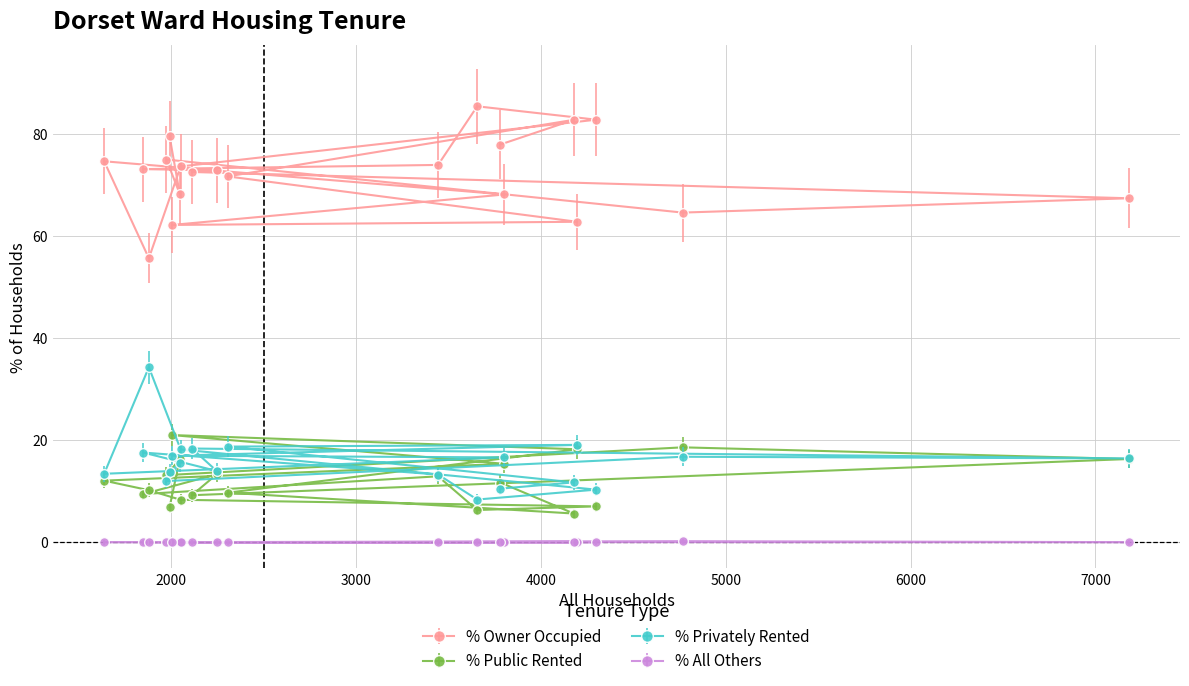

Reading right to left, what are all the values shown in this chart?

% Owner Occupied: Ferndown South Ward=77.9	Ferndown North Ward=82.7	Eggardon Ward=71.6	Dorchester West Ward=62.7	Dorchester Poundbury Ward=62.1	Dorchester East Ward=68.1	Crossways Ward=74.6	Cranborne Chase Ward=55.6	Cranborne and Alderholt Ward=73.6	Corfe Mullen Ward=82.7	Colehill and Wimborne Minster East Ward=85.3	Chickerell Ward=73.9	Chesil Bank Ward=73.0	Charminster St. Mary's Ward=72.8	Chalk Valleys Ward=72.5	Bridport Ward=67.3	Blandford Ward=64.5	Blackmore Vale=74.9	Beaminster Ward=68.2	Beacon Ward=79.5
% Public Rented: Ferndown South Ward=11.7	Ferndown North Ward=5.6	Eggardon Ward=9.7	Dorchester West Ward=18.2	Dorchester Poundbury Ward=21.0	Dorchester East Ward=15.3	Crossways Ward=12.0	Cranborne Chase Ward=10.2	Cranborne and Alderholt Ward=8.3	Corfe Mullen Ward=7.0	Colehill and Wimborne Minster East Ward=6.3	Chickerell Ward=12.9	Chesil Bank Ward=9.4	Charminster St. Mary's Ward=13.3	Chalk Valleys Ward=9.2	Bridport Ward=16.3	Blandford Ward=18.6	Blackmore Vale=13.1	Beaminster Ward=16.2	Beacon Ward=6.8
% Privately Rented: Ferndown South Ward=10.5	Ferndown North Ward=11.7	Eggardon Ward=18.7	Dorchester West Ward=19.0	Dorchester Poundbury Ward=16.9	Dorchester East Ward=16.6	Crossways Ward=13.4	Cranborne Chase Ward=34.2	Cranborne and Alderholt Ward=18.1	Corfe Mullen Ward=10.3	Colehill and Wimborne Minster East Ward=8.3	Chickerell Ward=13.2	Chesil Bank Ward=17.5	Charminster St. Mary's Ward=13.9	Chalk Valleys Ward=18.3	Bridport Ward=16.4	Blandford Ward=16.7	Blackmore Vale=12.0	Beaminster Ward=15.6	Beacon Ward=13.7
% All Others: Ferndown South Ward=0.0	Ferndown North Ward=0.0	Eggardon Ward=0.0	Dorchester West Ward=0.0	Dorchester Poundbury Ward=0.0	Dorchester East Ward=0.0	Crossways Ward=0.0	Cranborne Chase Ward=0.0	Cranborne and Alderholt Ward=0.0	Corfe Mullen Ward=0.0	Colehill and Wimborne Minster East Ward=0.0	Chickerell Ward=0.0	Chesil Bank Ward=0.0	Charminster St. Mary's Ward=0.0	Chalk Valleys Ward=0.0	Bridport Ward=0.0	Blandford Ward=0.2	Blackmore Vale=0.0	Beaminster Ward=0.0	Beacon Ward=0.0